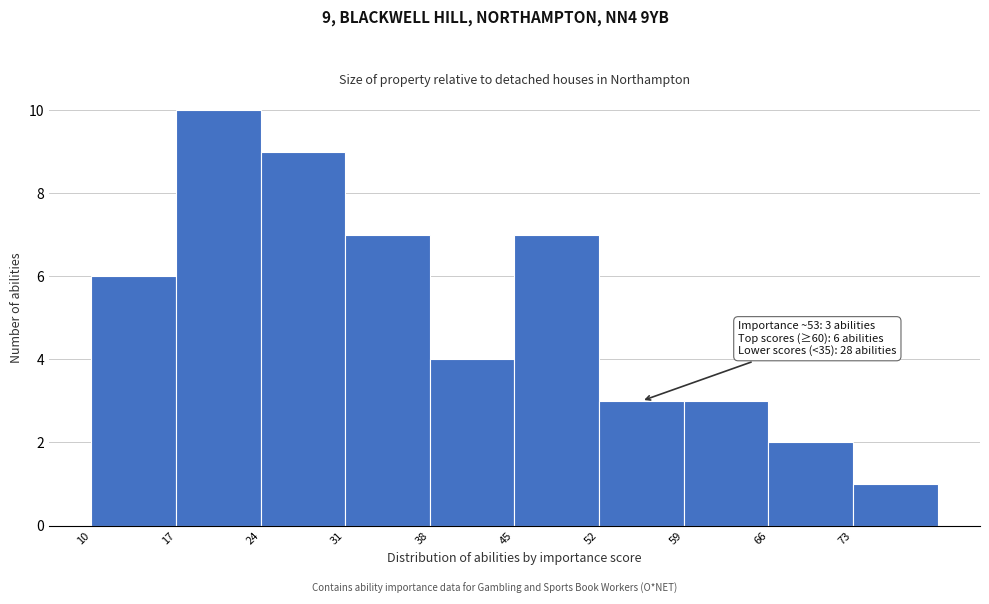

Over which range of the x-axis is the bar tallest?

17 to 24